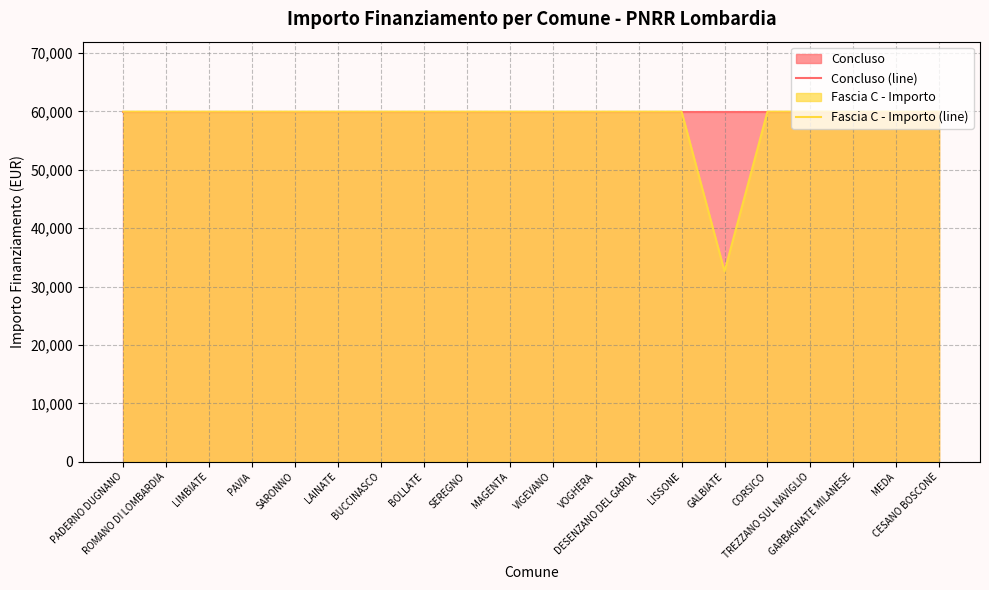

At which category is the sum across all series the highest?

PADERNO DUGNANO